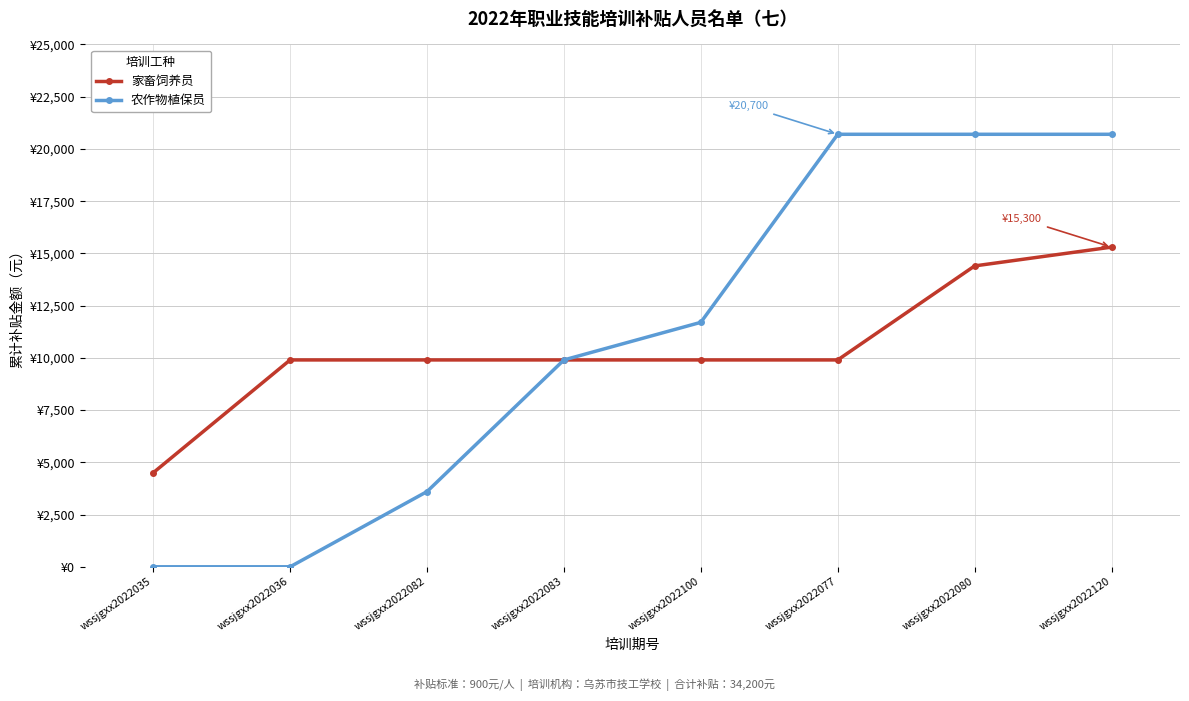

List the labels in order of 家畜饲养员 value, largest first.

wssjgxx2022120, wssjgxx2022080, wssjgxx2022036, wssjgxx2022082, wssjgxx2022083, wssjgxx2022100, wssjgxx2022077, wssjgxx2022035